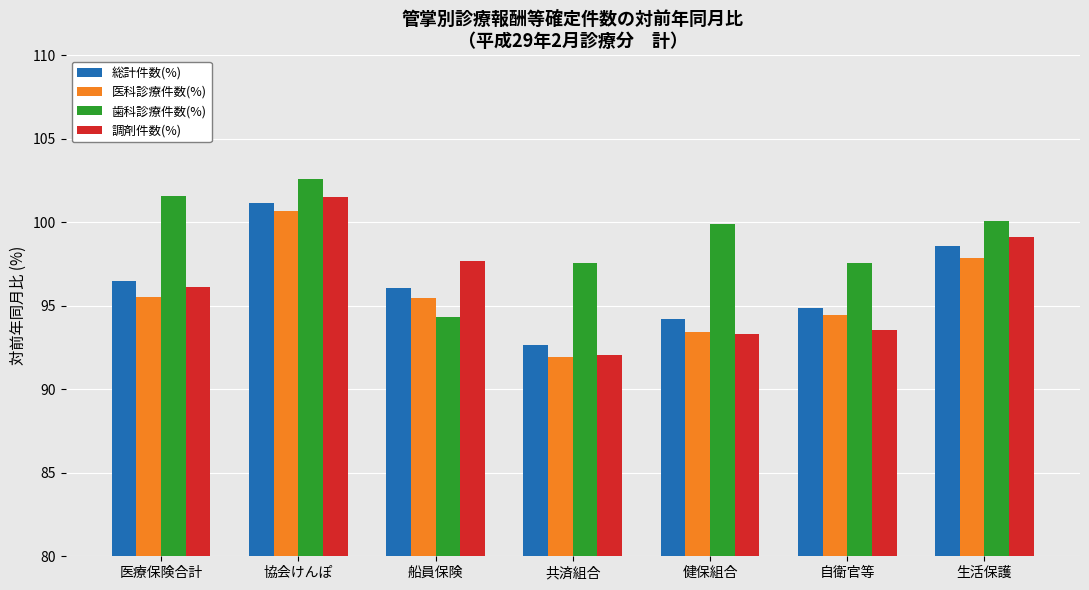

Which label corresponds to the largest value in the chart?

協会けんぽ